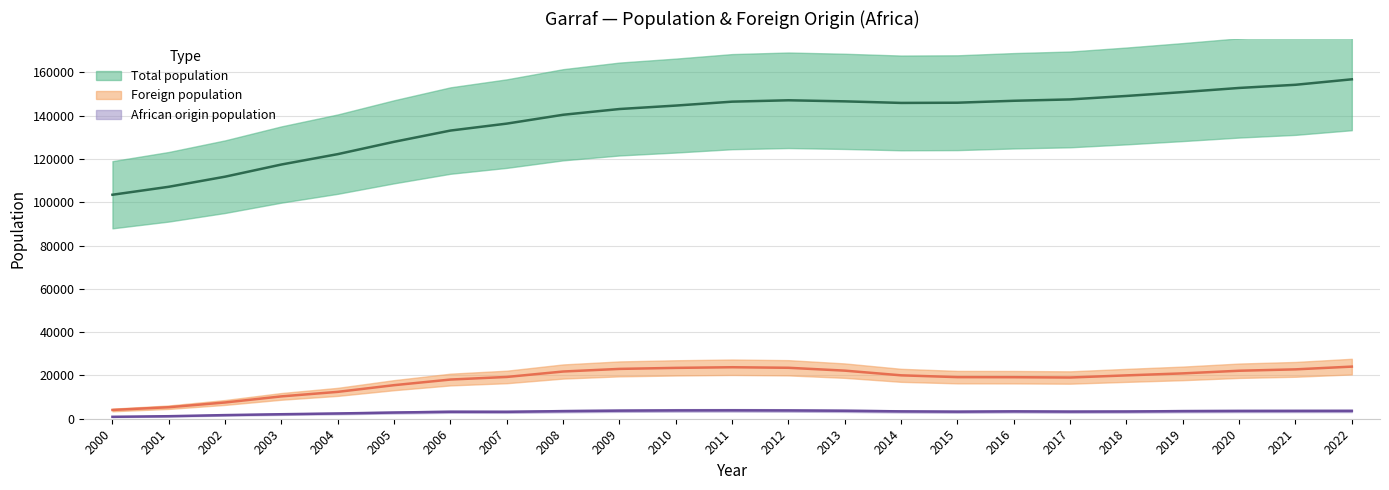

What is the average value of the Total population series?

138169